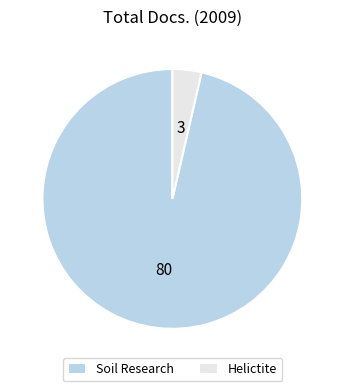

The Soil Research slice represents 96% of the pie. True or false?

True